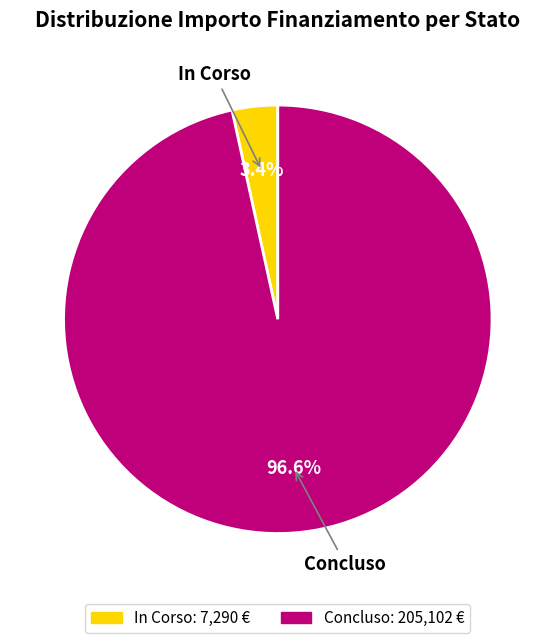

Between Concluso and In Corso, which is larger?

Concluso